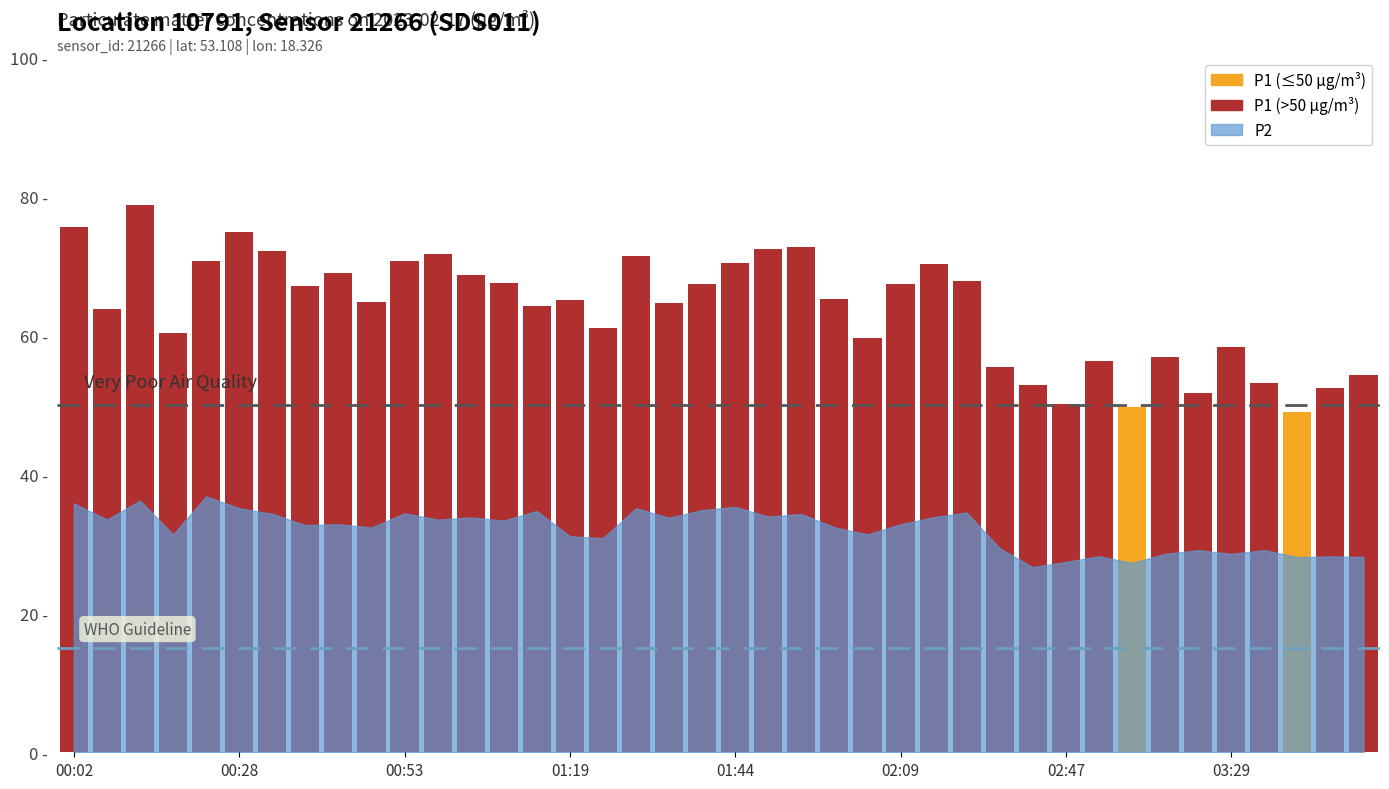

Count the number of categories in the chart.

40